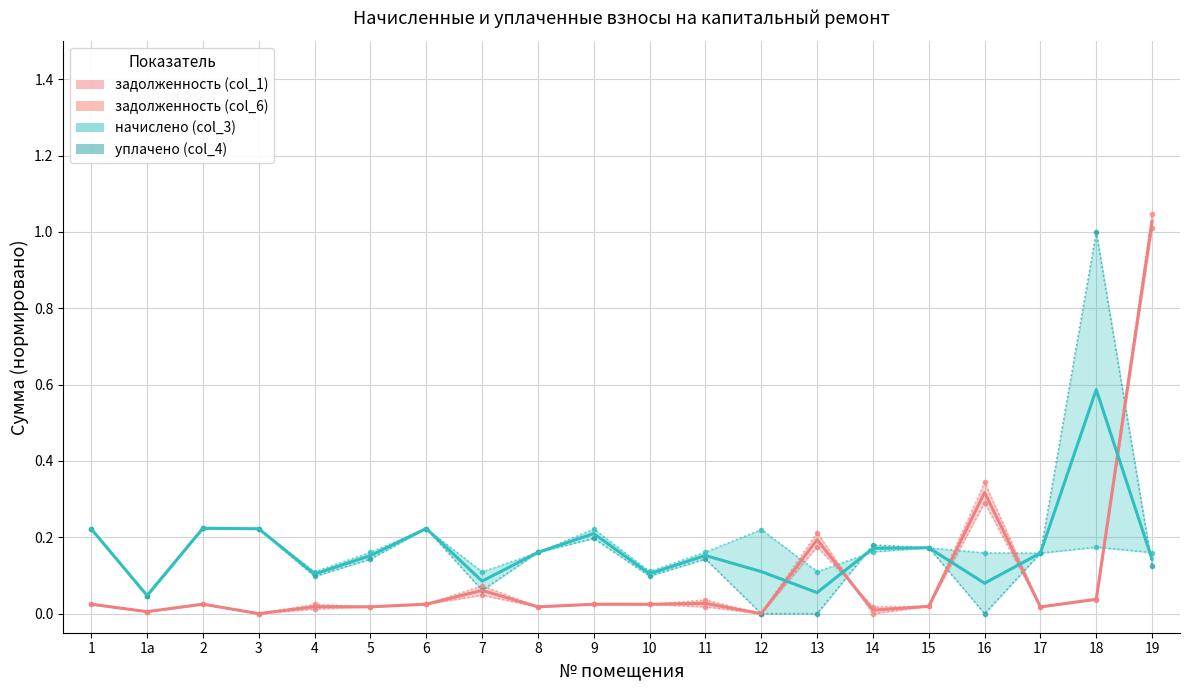

What is the maximum value shown in the chart?

1.0